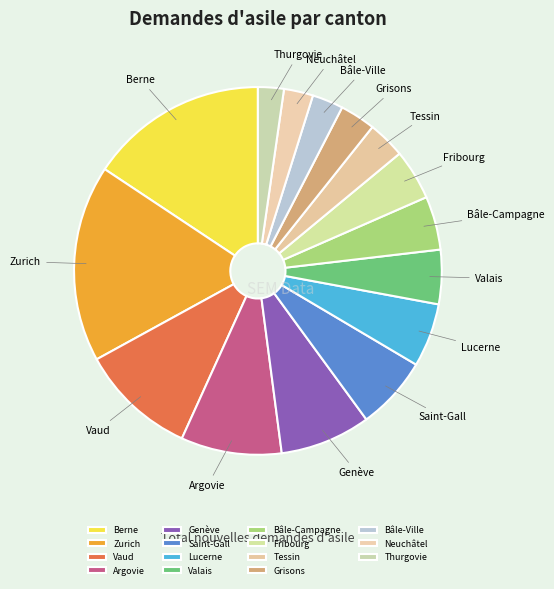

True or false: Genève accounts for 18% of the total.

False